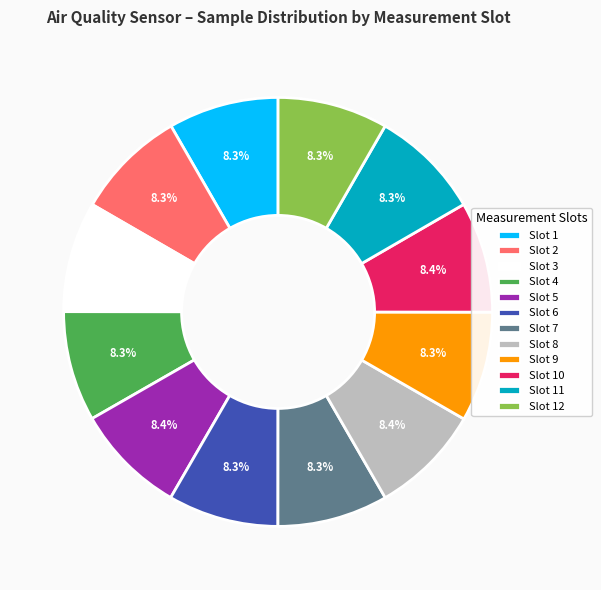

Is there any slice that represents more than half of the pie?

No